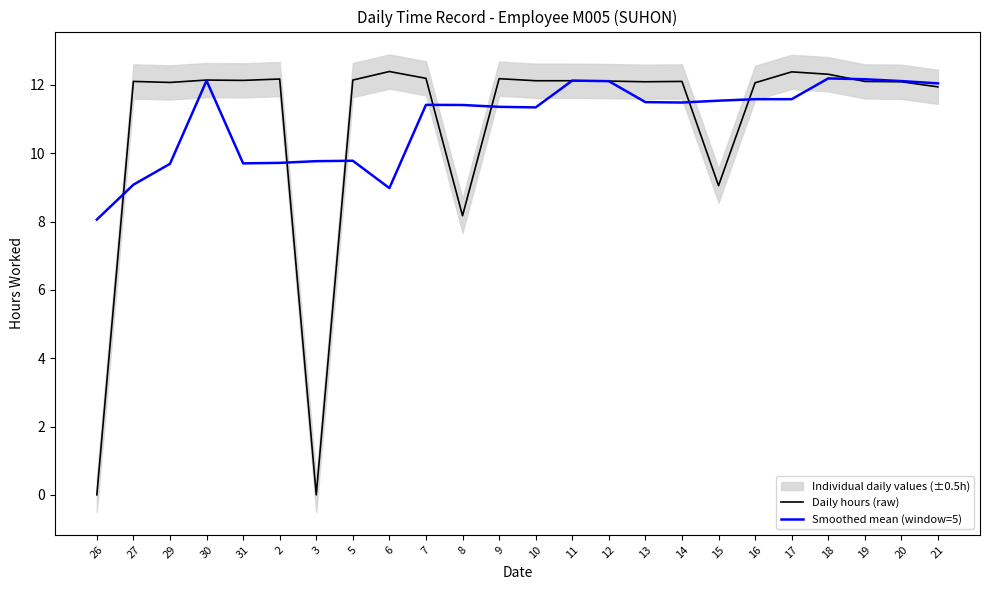

What is the difference between the maximum and second lowest values in the Smoothed mean (window=5) series?

3.2